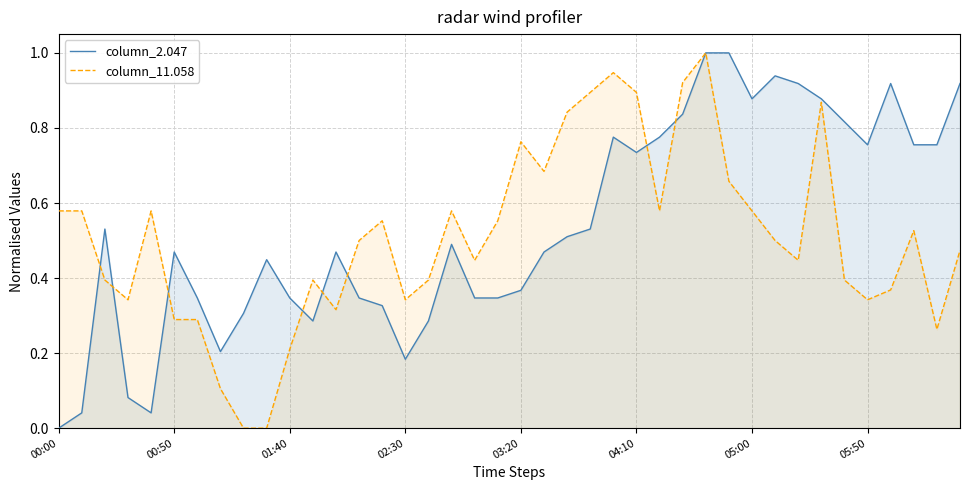

What are all the series names shown in the legend?

column_2.047, column_11.058